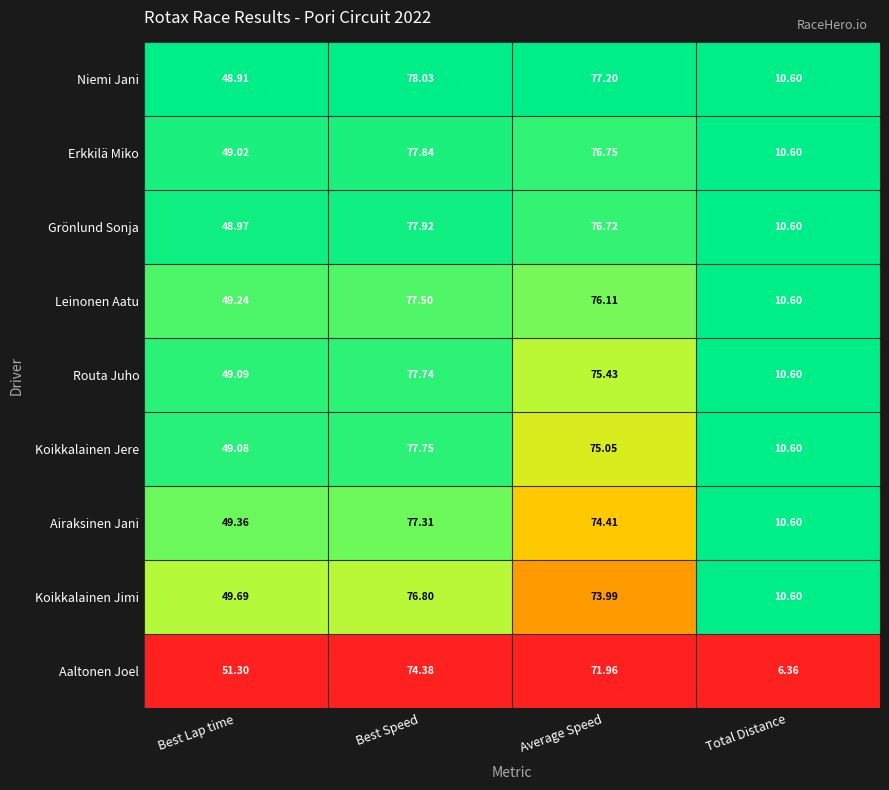

Where does the Aaltonen Joel series first go above 71?

Best Speed